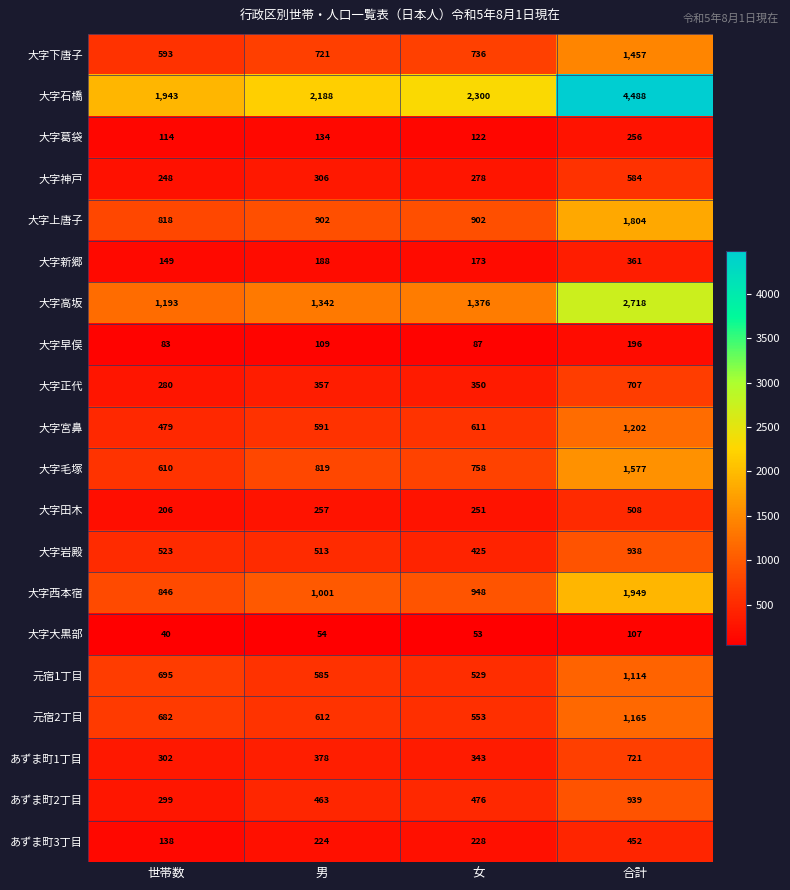

Which label corresponds to the smallest value in the chart?

世帯数